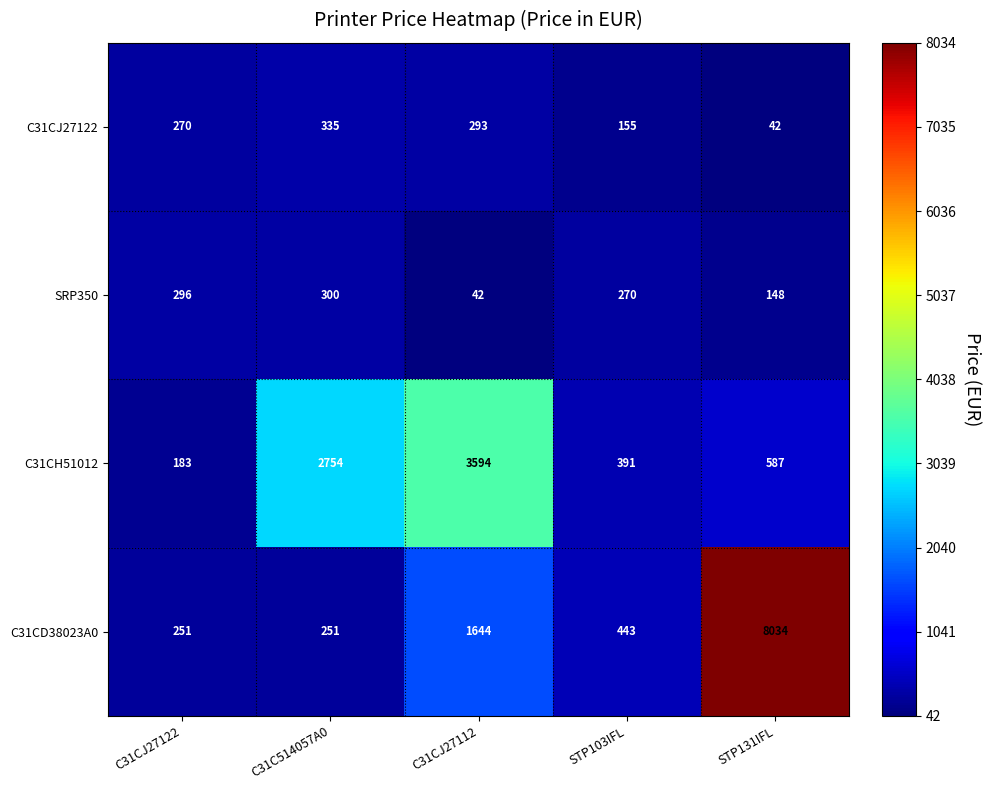

Which series has the largest total across all categories?

C31CD38023A0